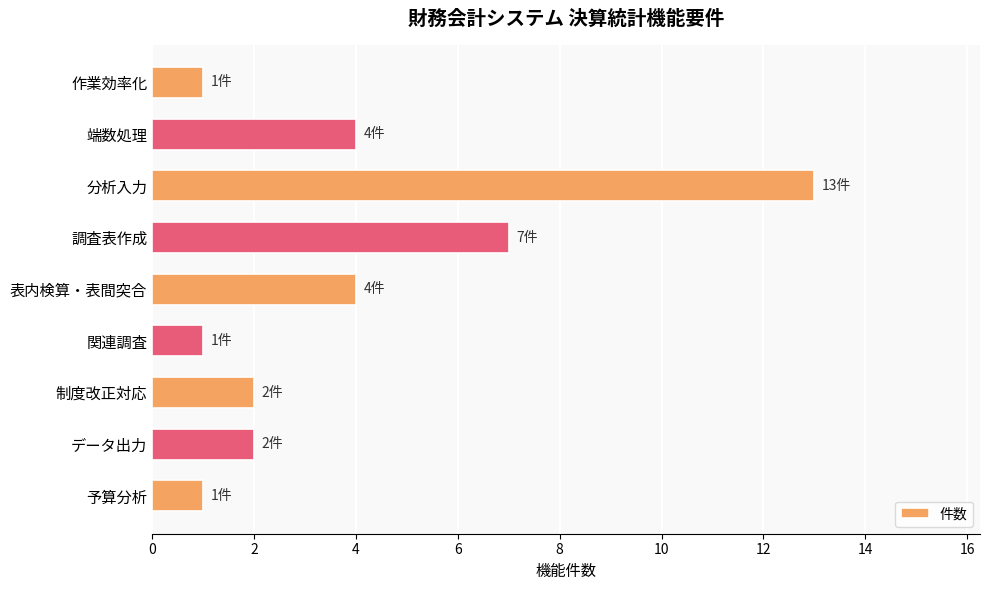

Approximately how many times larger is the value at 予算分析 compared to 関連調査?

1.0